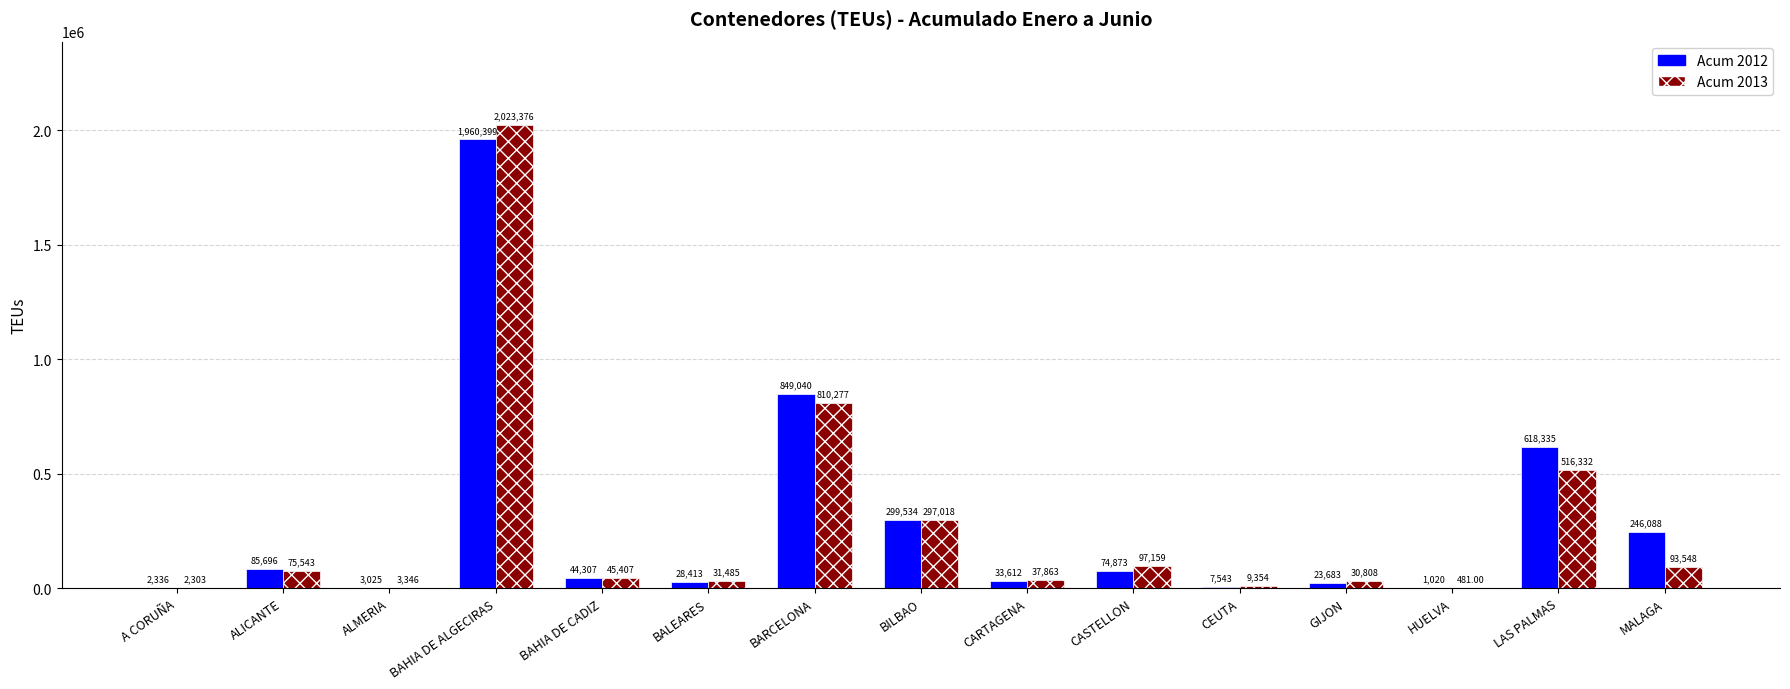

At which label does Acum 2012 first exceed 44307?

ALICANTE